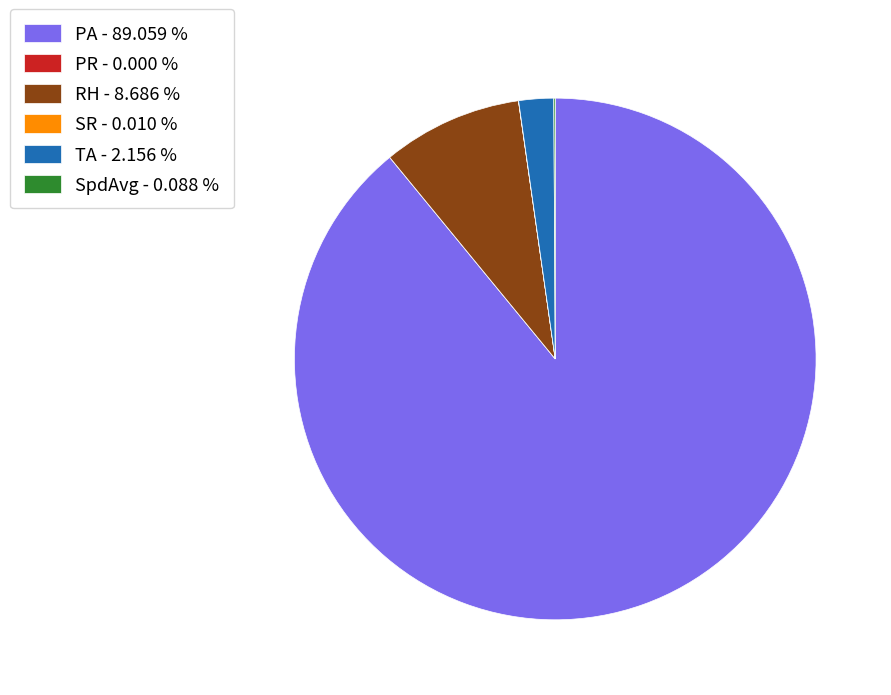

Is there a majority slice in this chart?

Yes